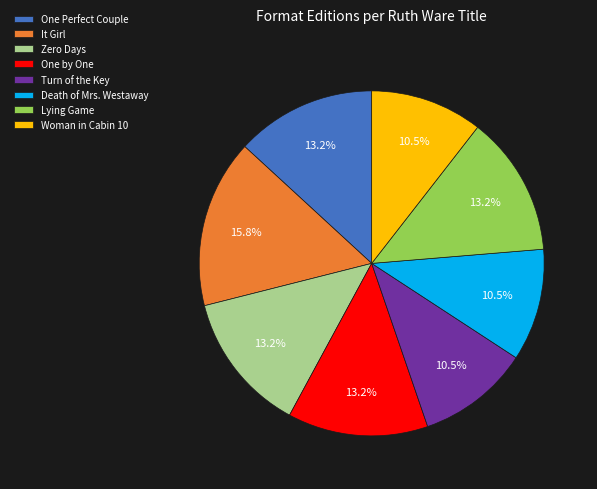

To the nearest percent, what is the difference between the One Perfect Couple and It Girl slice percentages?

3%